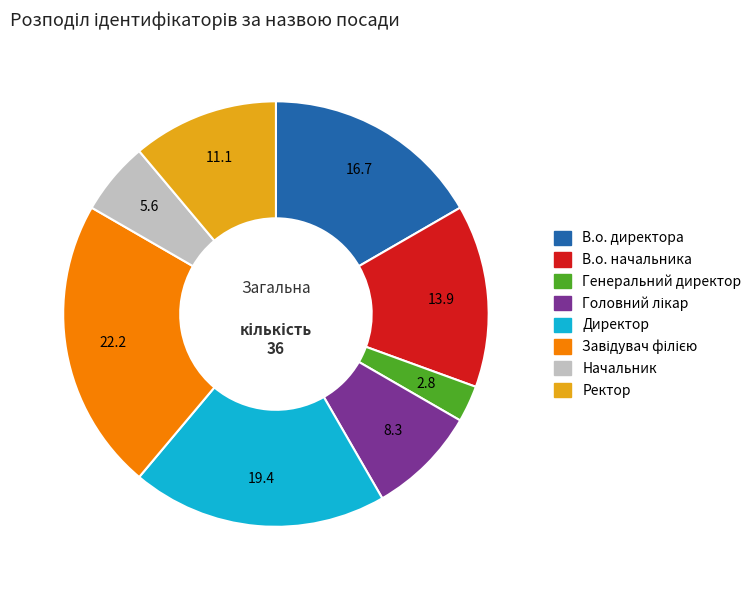

Which category has the smallest portion of the pie?

Генеральний директор